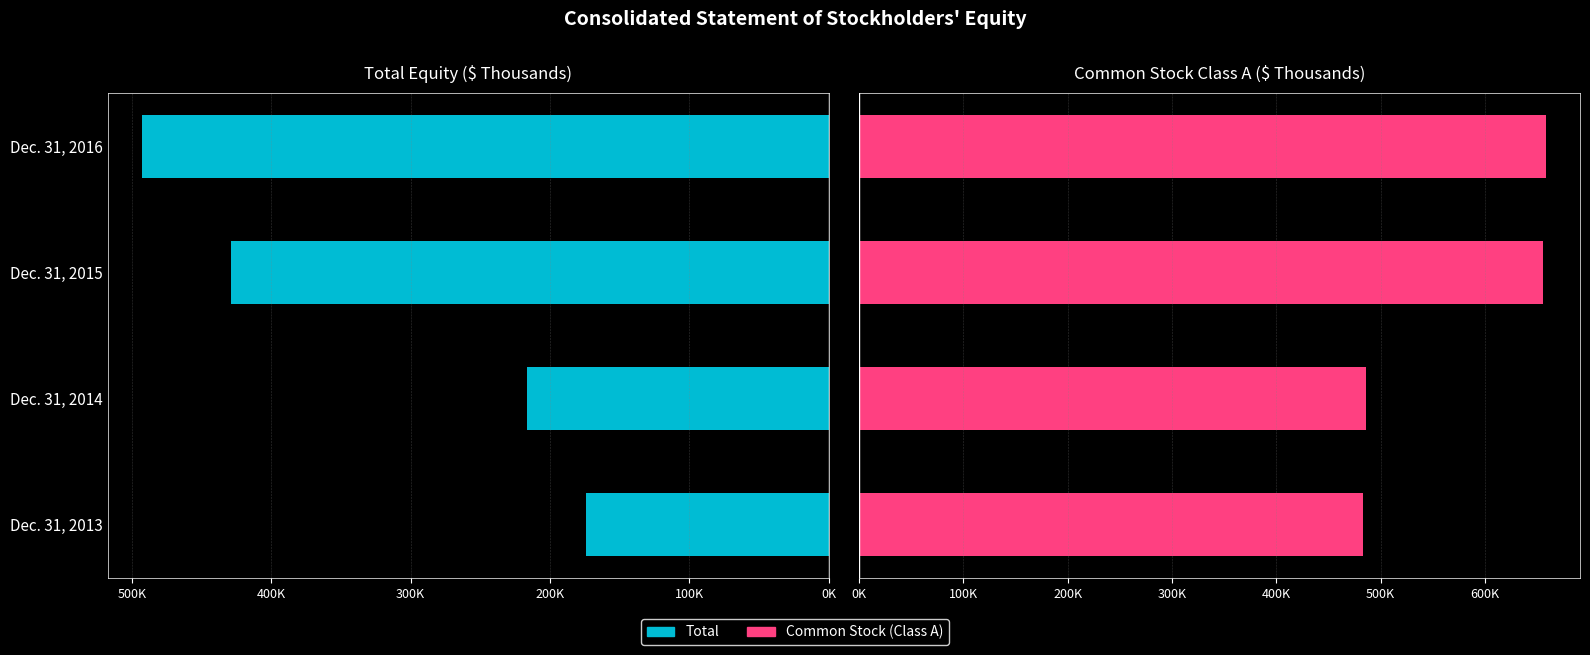

Reading left to right, what are all the values shown in this chart?

Total: 174010	216192	429274	492861
Common Stock (Class A): 483055	486317	655446	658135